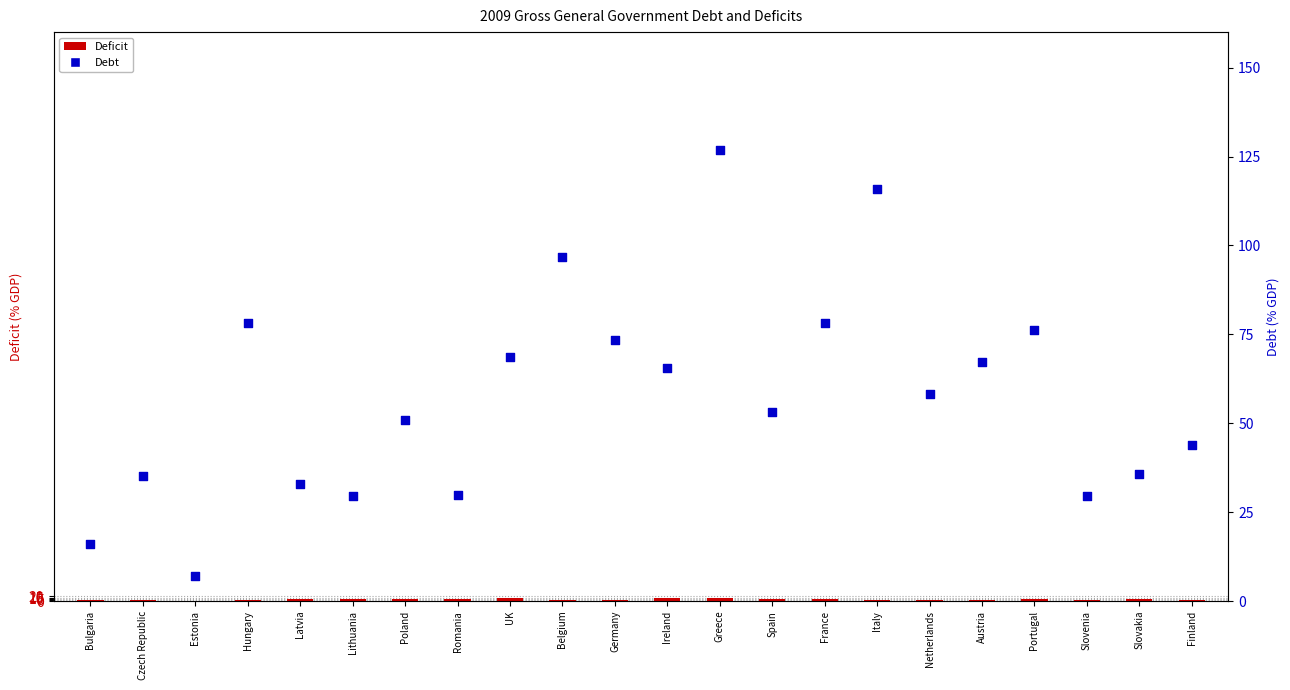

Which series reaches the minimum Y coordinate?

Deficit